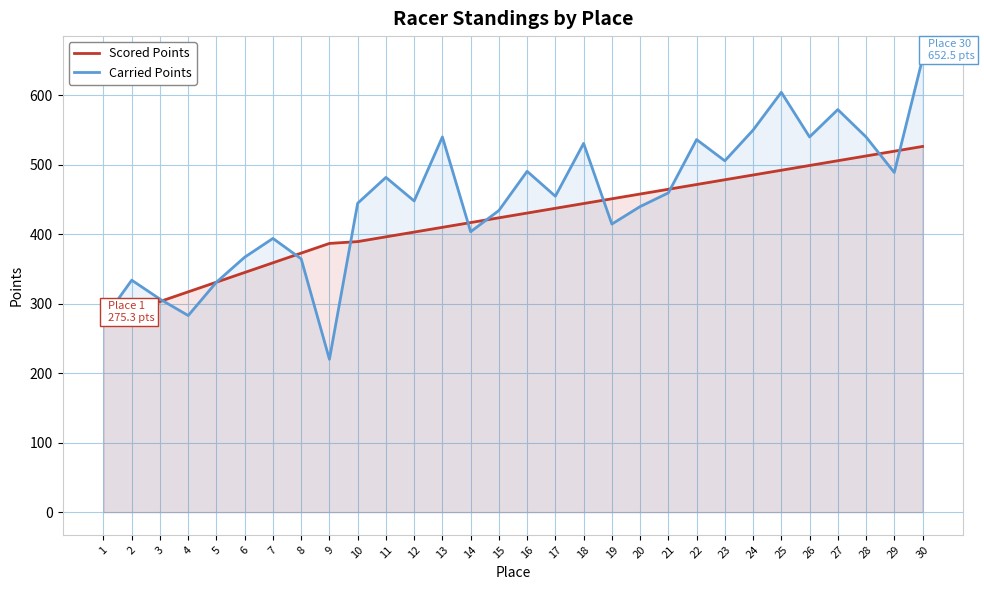

What is the maximum value for Carried Points?

652.5